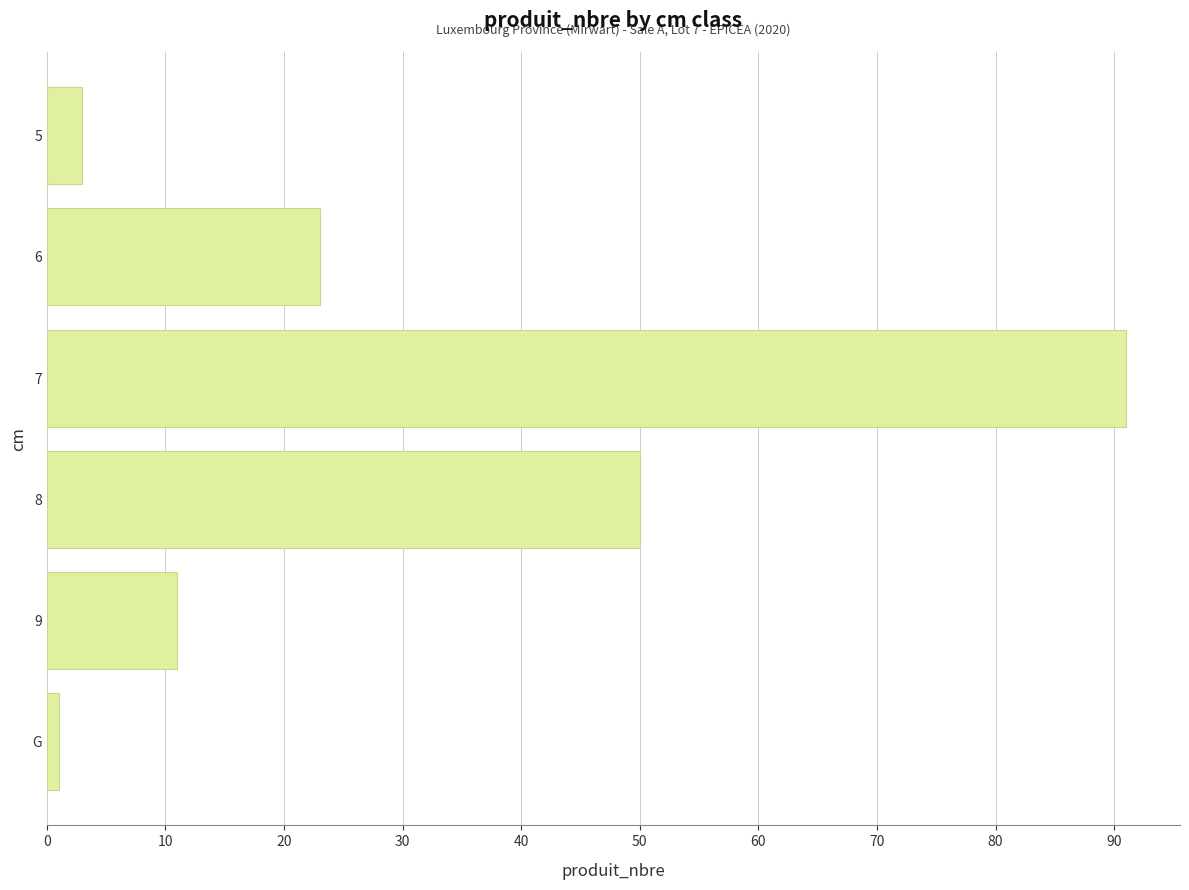

List the labels in order of value, smallest first.

G, 5, 9, 6, 8, 7